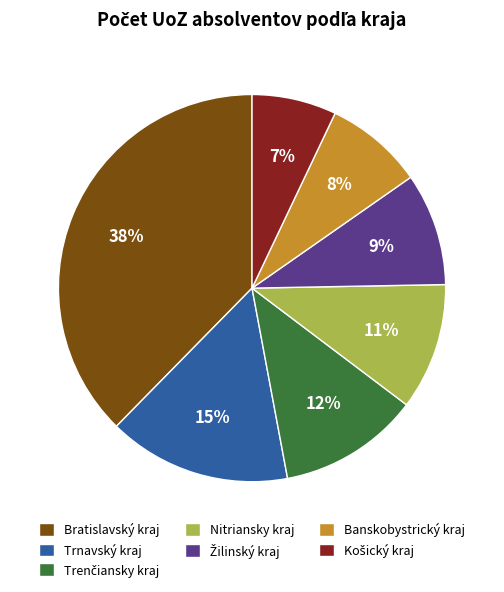

How many slices are in this pie chart?

7